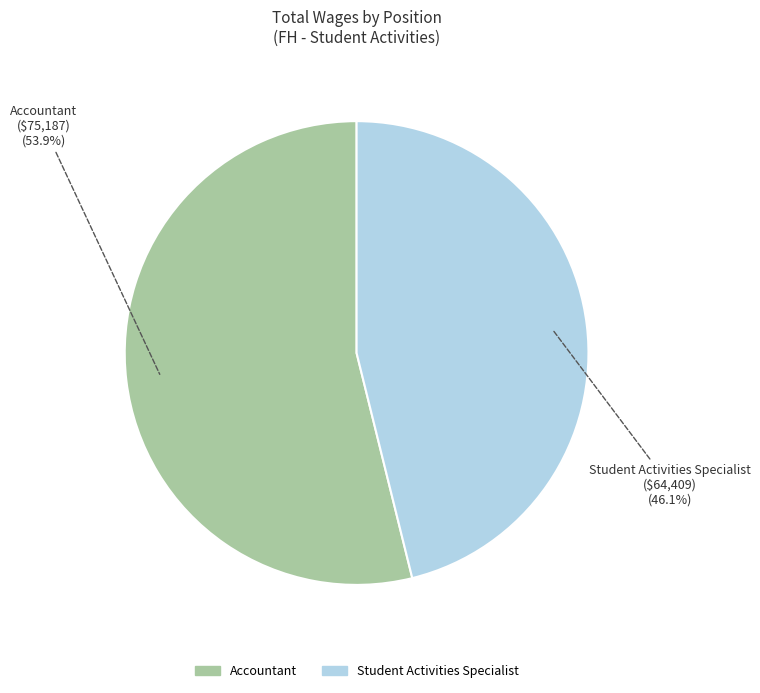

Count the number of slices in the pie.

2